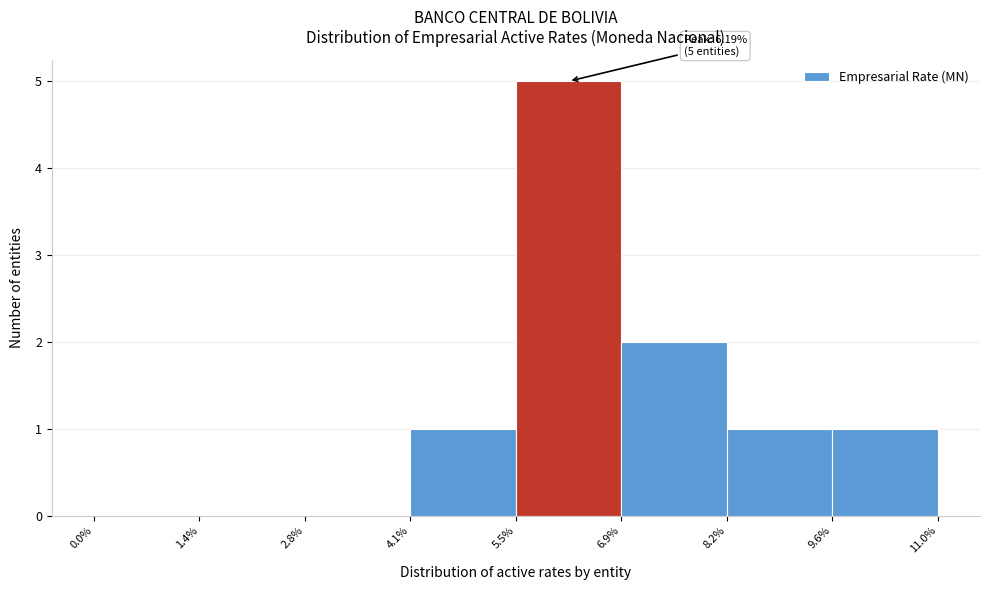

Which range on the x-axis has the tallest bar?

5.5% to 6.9%